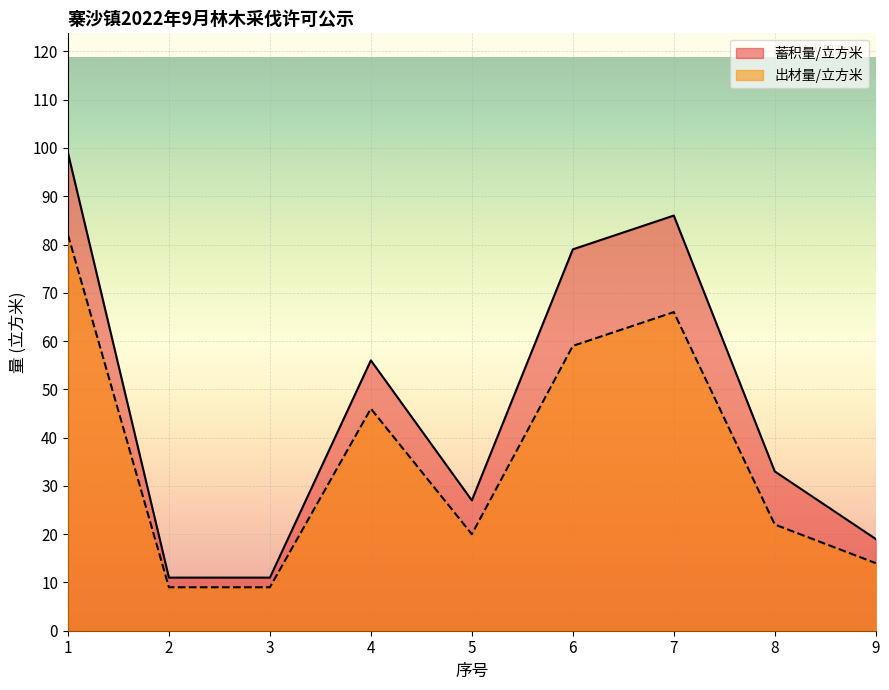

What is the difference between the maximum and minimum values in the 出材量/立方米 series?

73